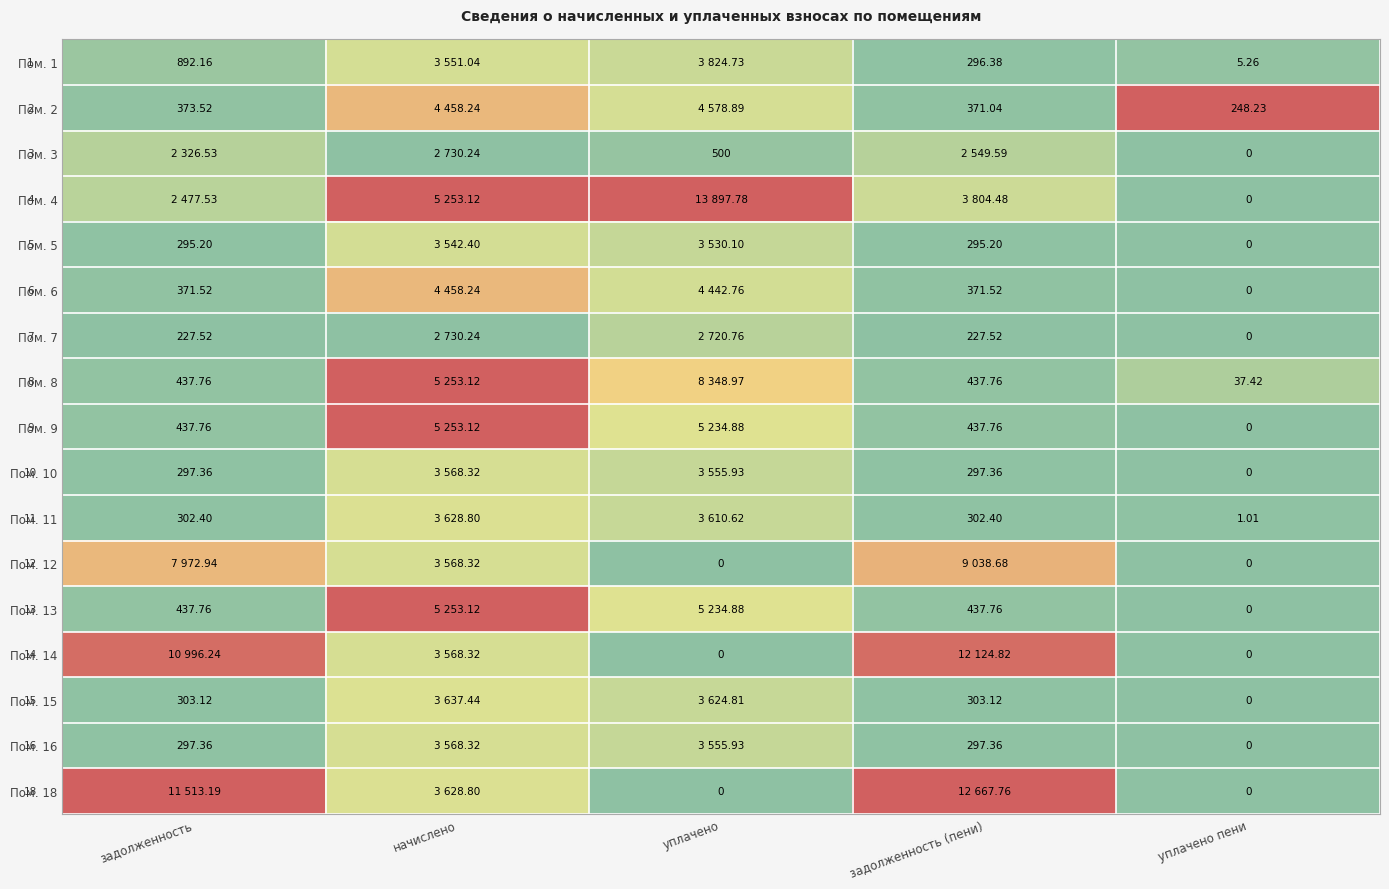

Is the value of Пом. 11 at уплачено пени greater than the value of Пом. 15 at задолженность (пени)?

No